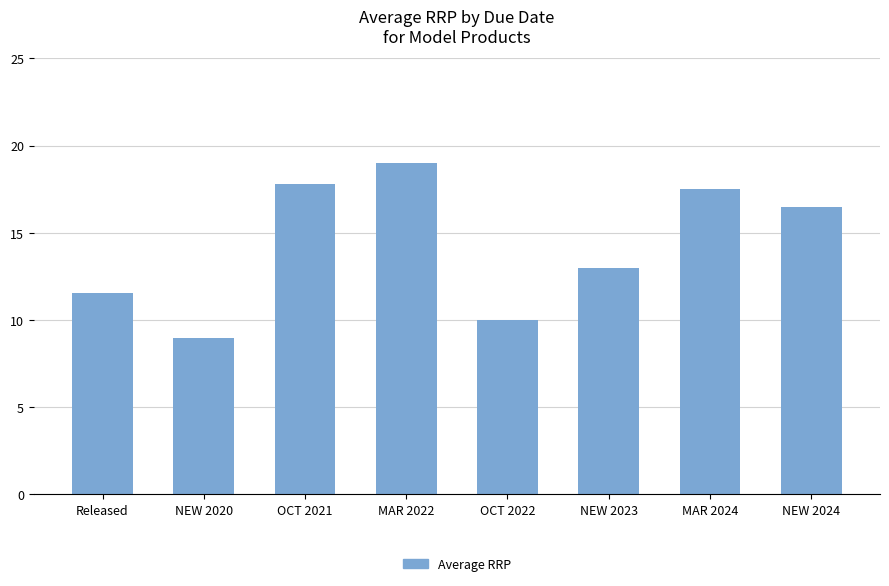

At which category does the chart reach its peak across all series?

MAR 2022